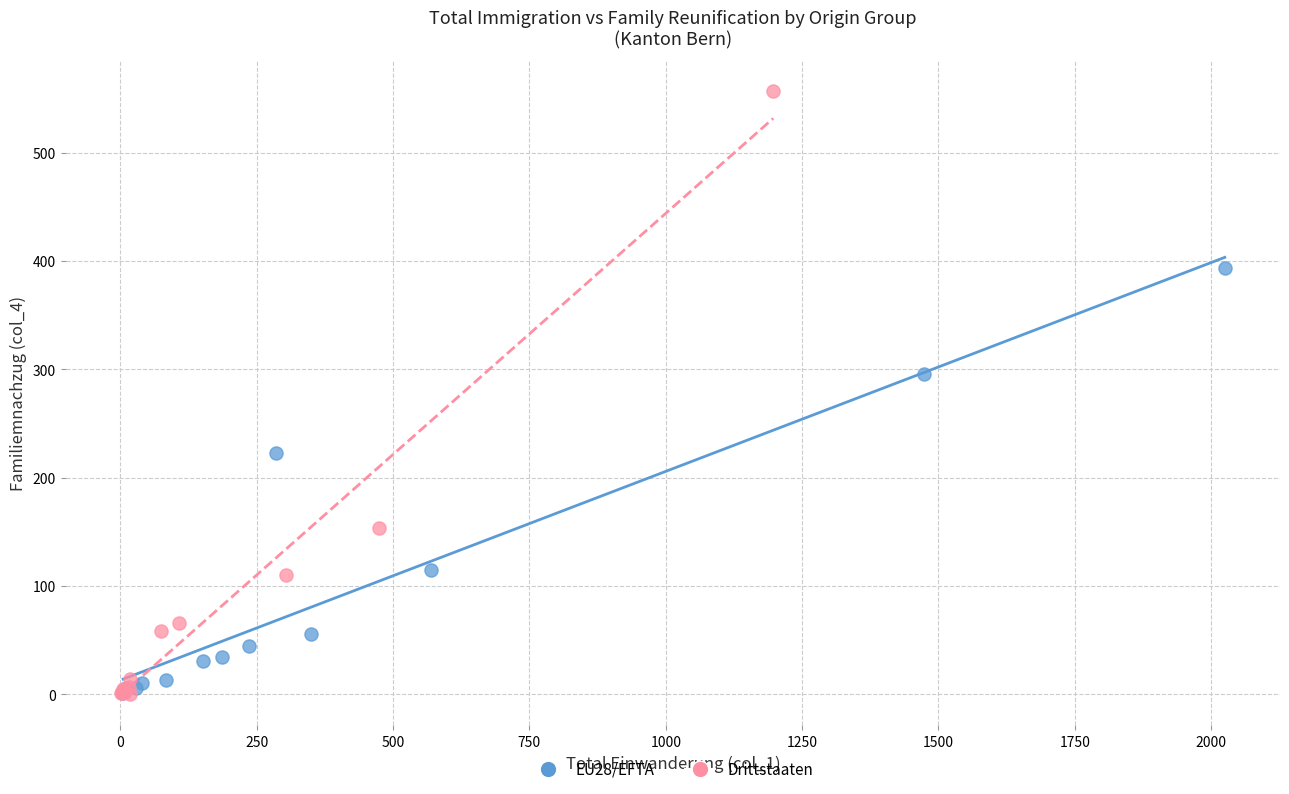

Which series reaches the maximum Y coordinate?

Drittstaaten